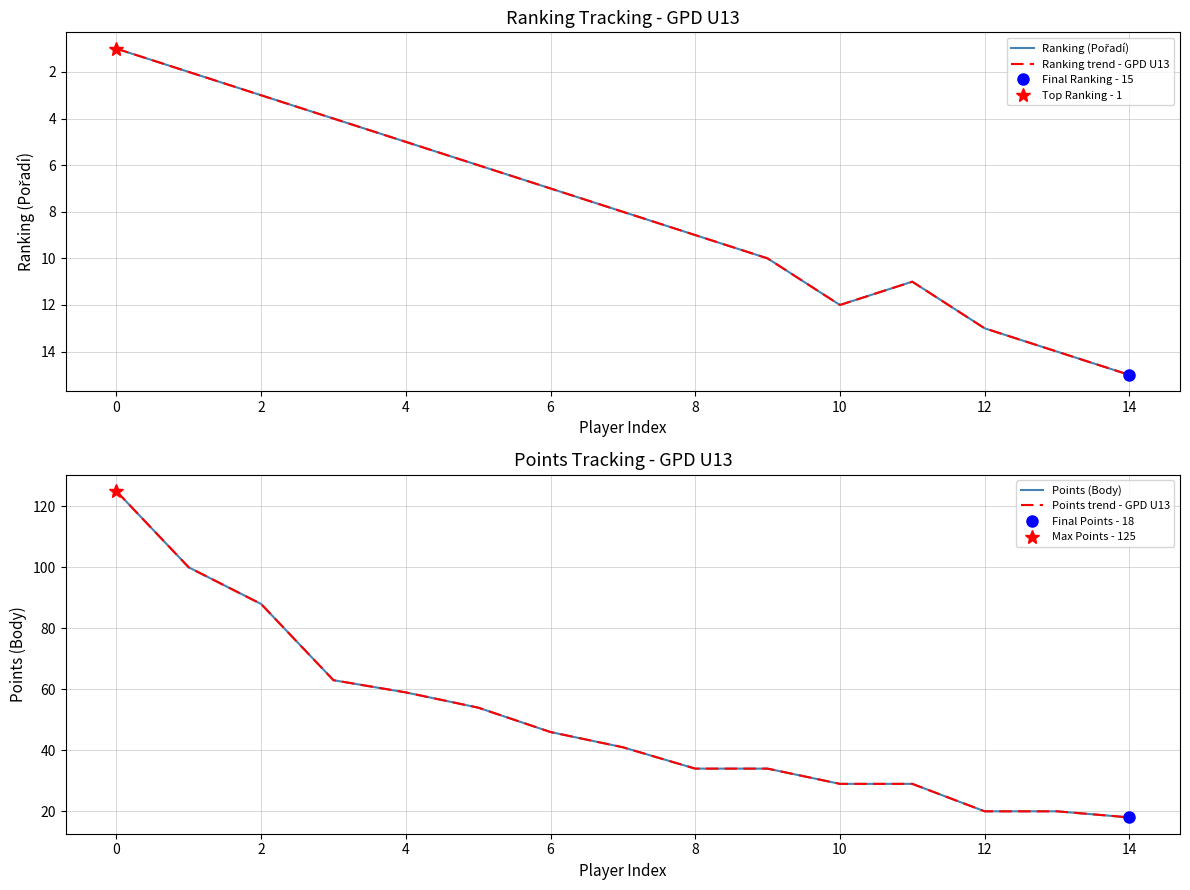

How many values in the Points (Body) series exceed 41?

7